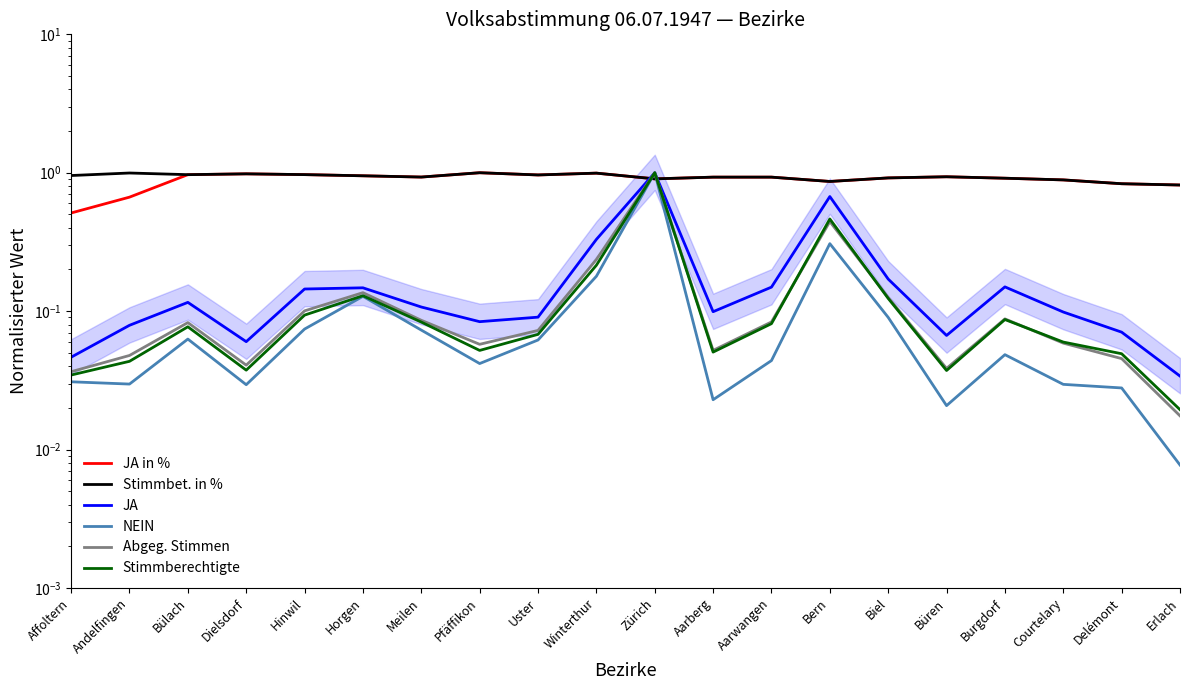

What is the label of the 2nd point from the right?

Delémont